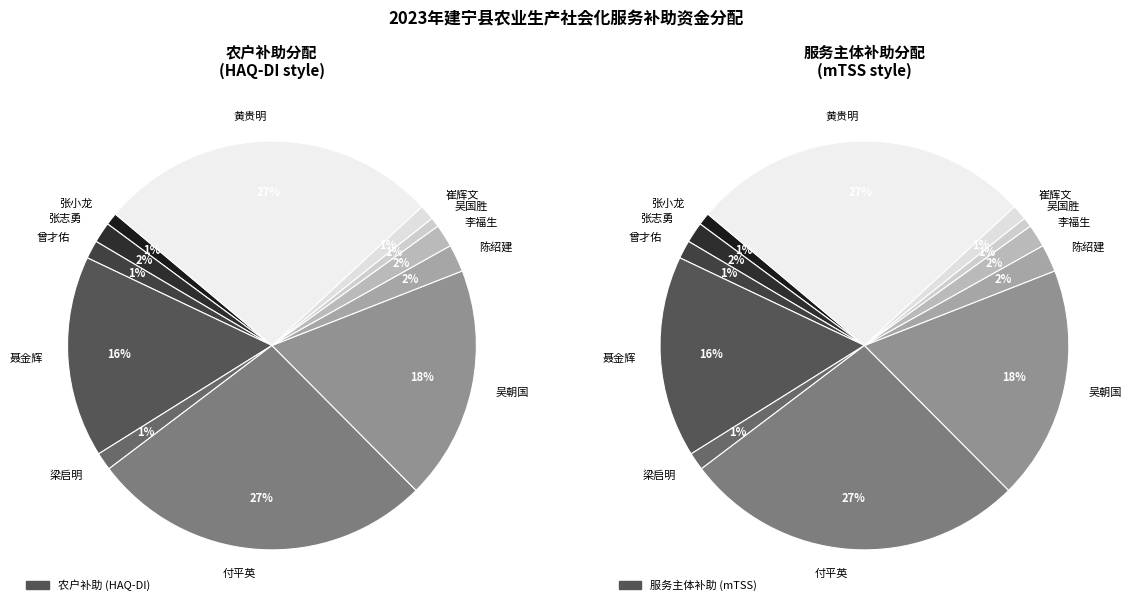

What is the smallest slice in the pie chart?

吴国胜